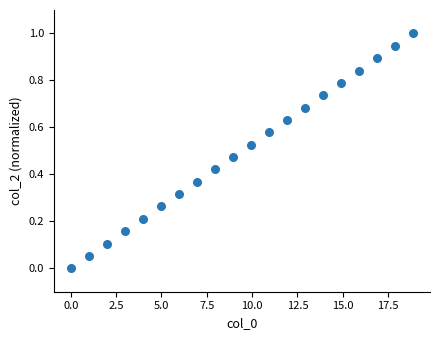

What is the range of X values (max minus min)?

18.9